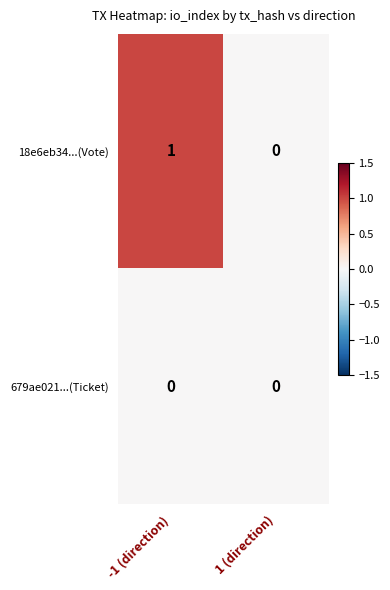

At which category does the chart reach its peak across all series?

-1 (direction)